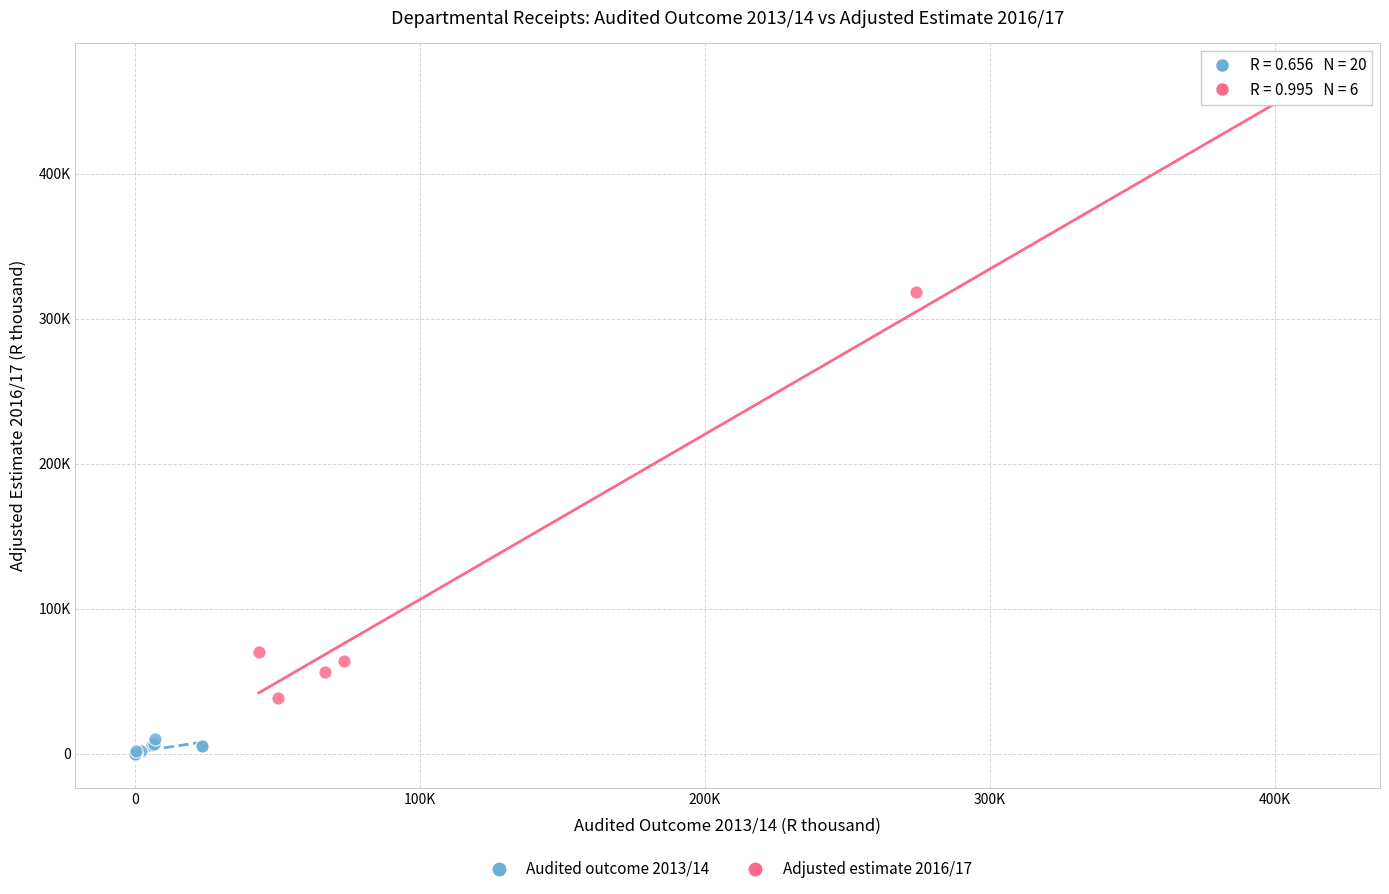

What are all the series names shown in the legend?

Audited outcome 2013/14, Adjusted estimate 2016/17